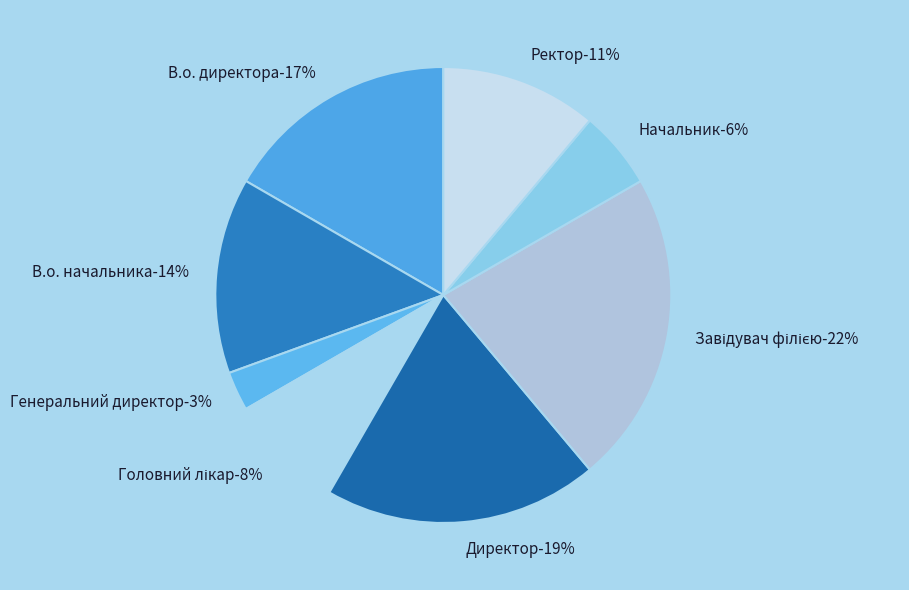

To the nearest percent, what portion does Генеральний директор represent?

3%